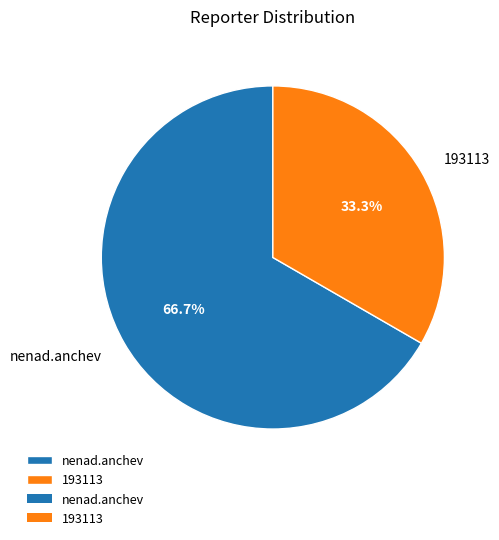

Which category has the biggest portion of the pie?

nenad.anchev